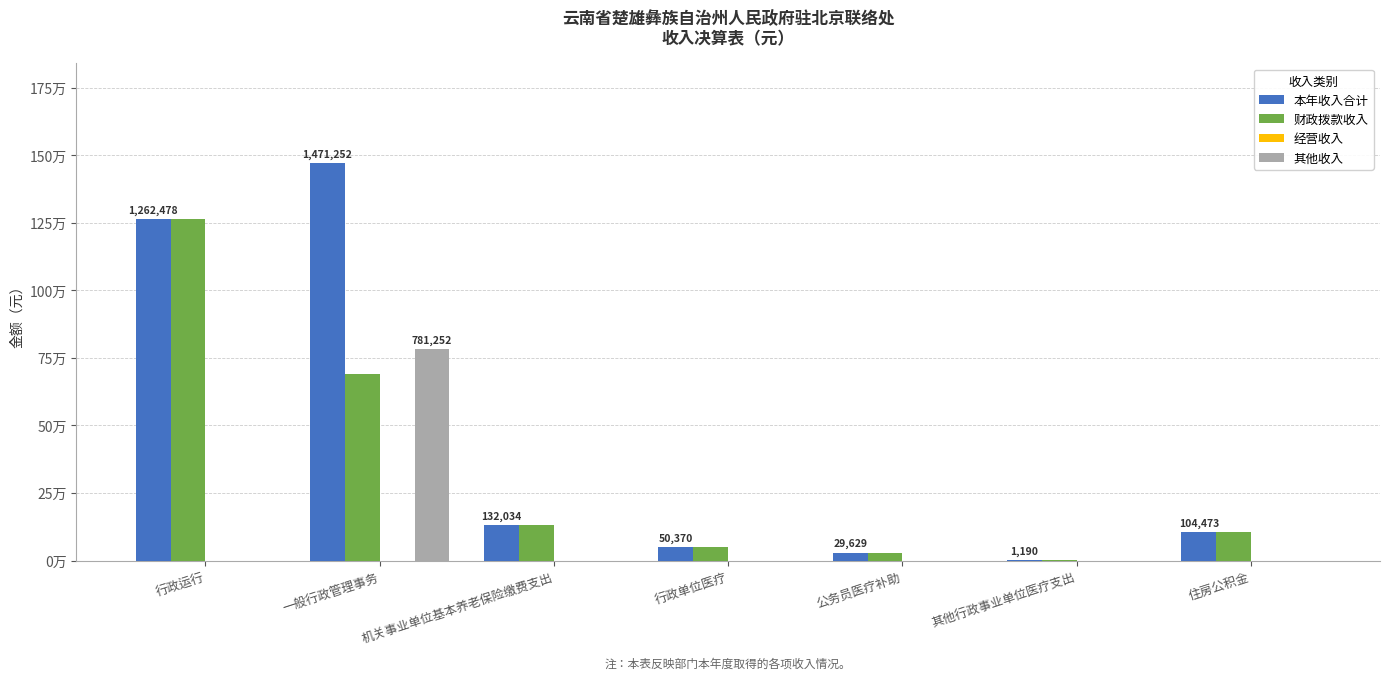

What is the total value across all series at 公务员医疗补助?

59258.2